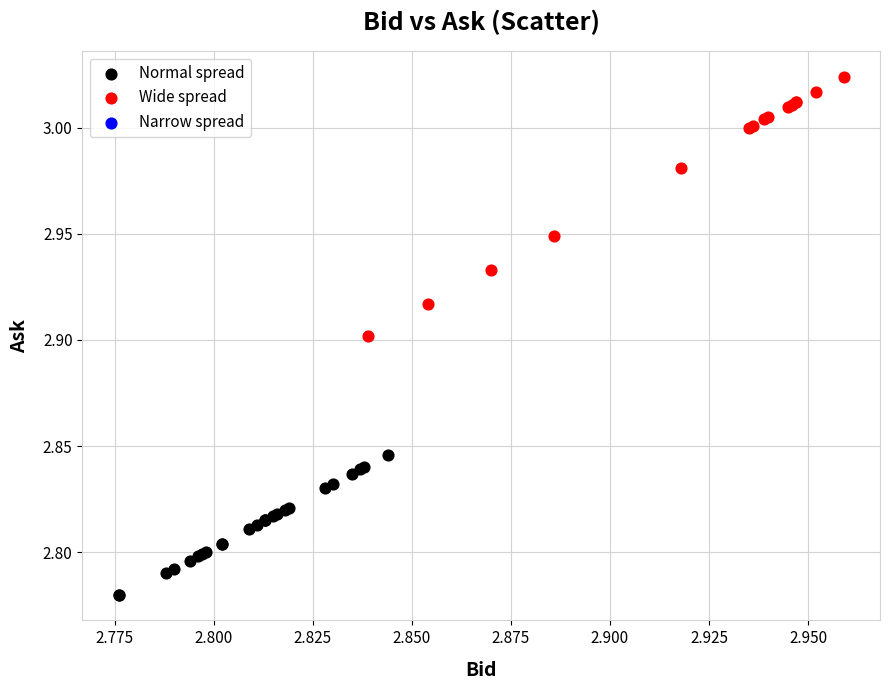

Which series contains the highest Y value?

Wide spread